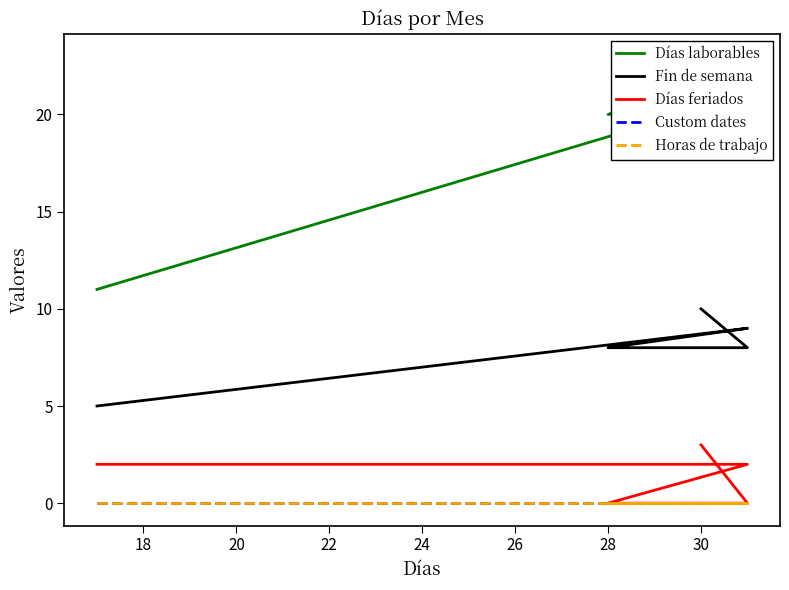

Count the number of categories in the chart.

5